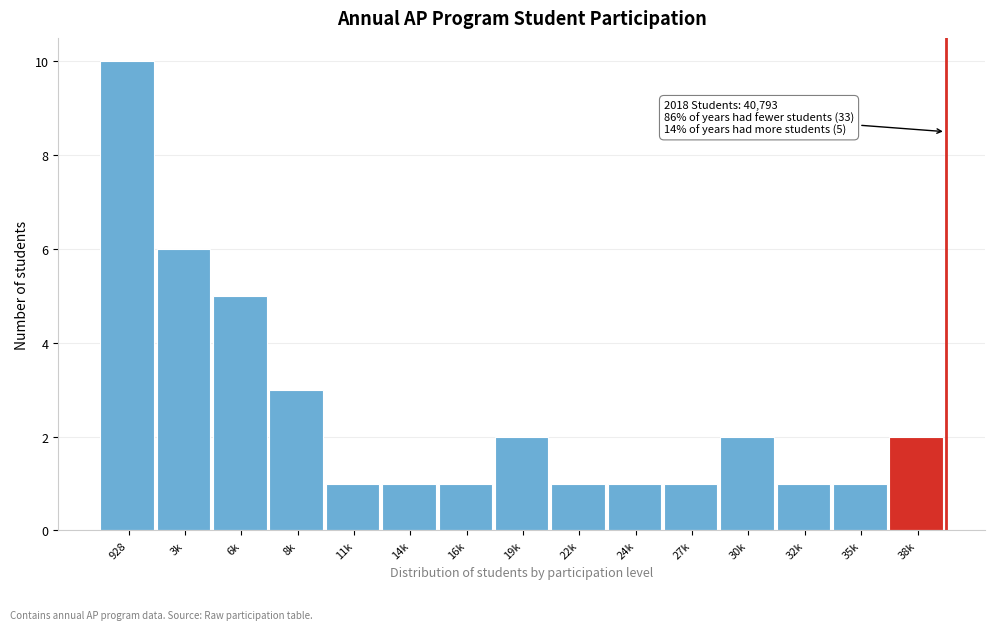

Reading right to left, transcribe all the data shown in this chart.

2	1	1	2	1	1	1	2	1	1	1	3	5	6	10